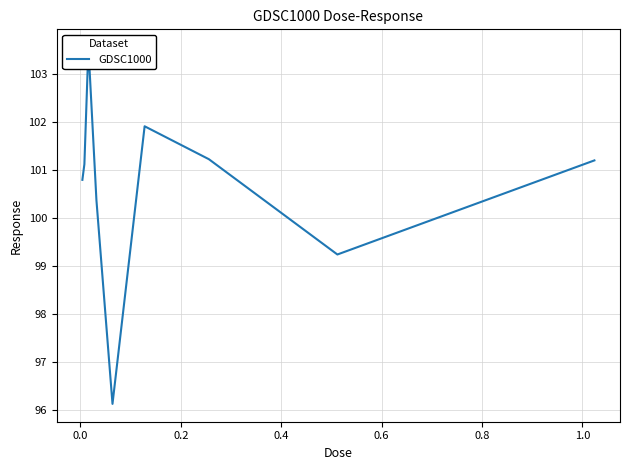

How many data points are above 101?

5